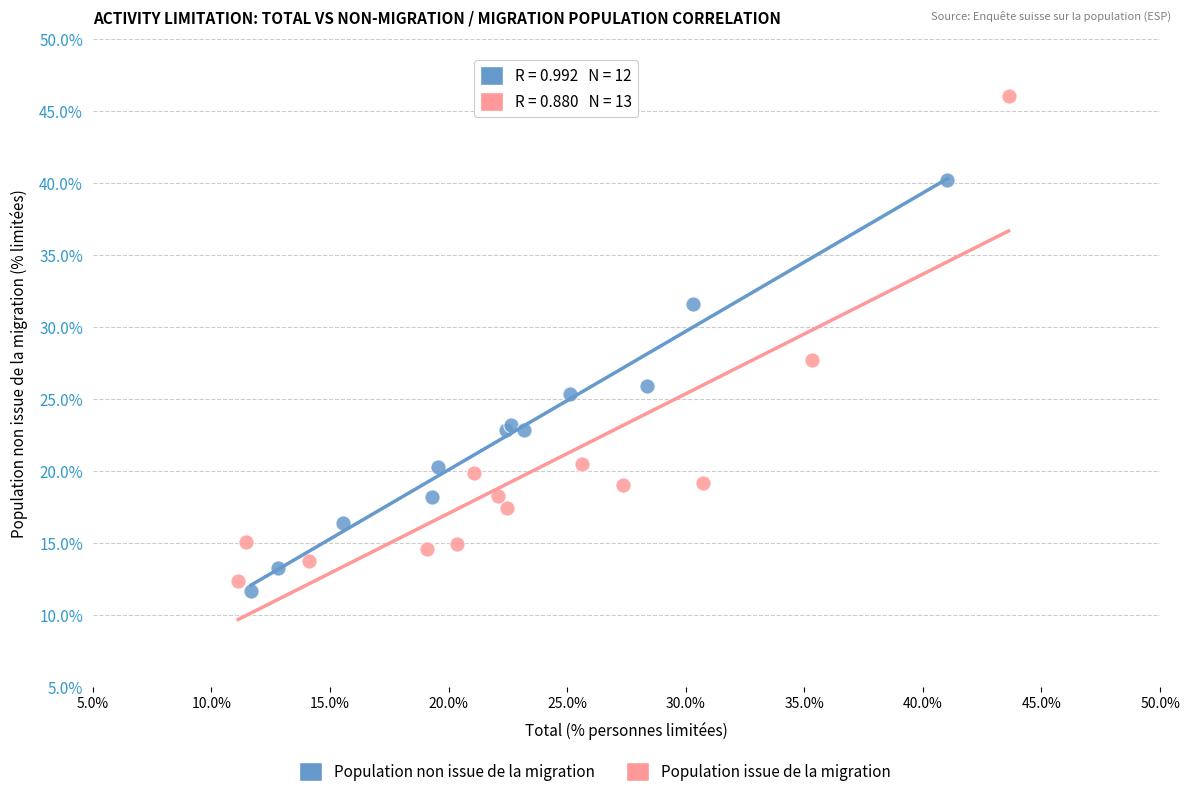

Which series has the largest Y range (max minus min)?

Population issue de la migration